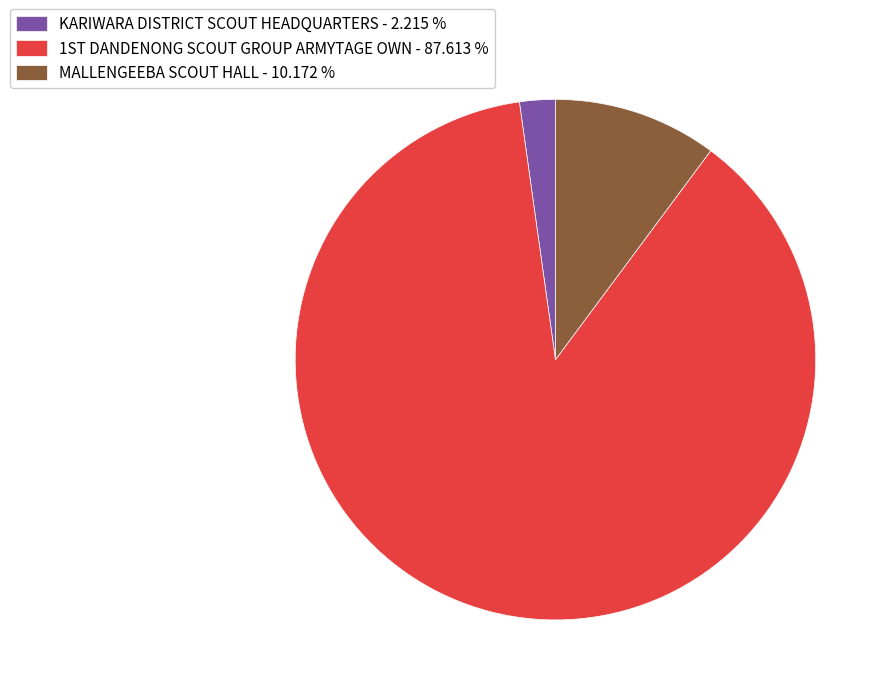

How many segments does this pie chart have?

3